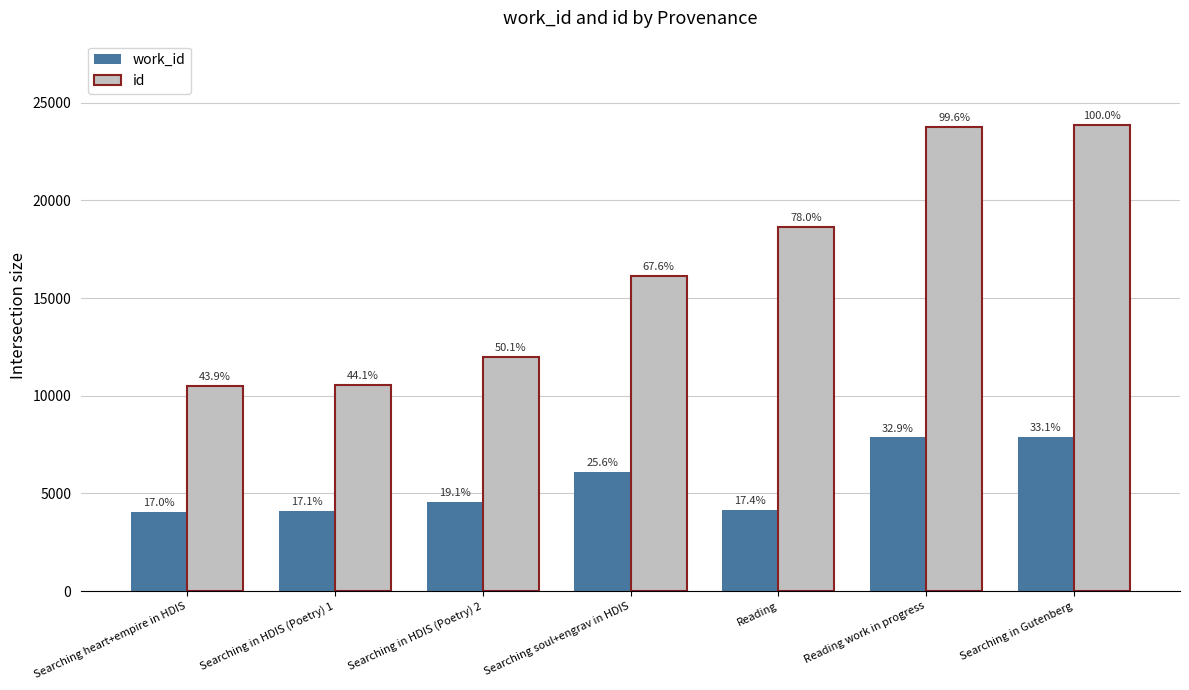

At how many categories does at least one series exceed 17415?

3